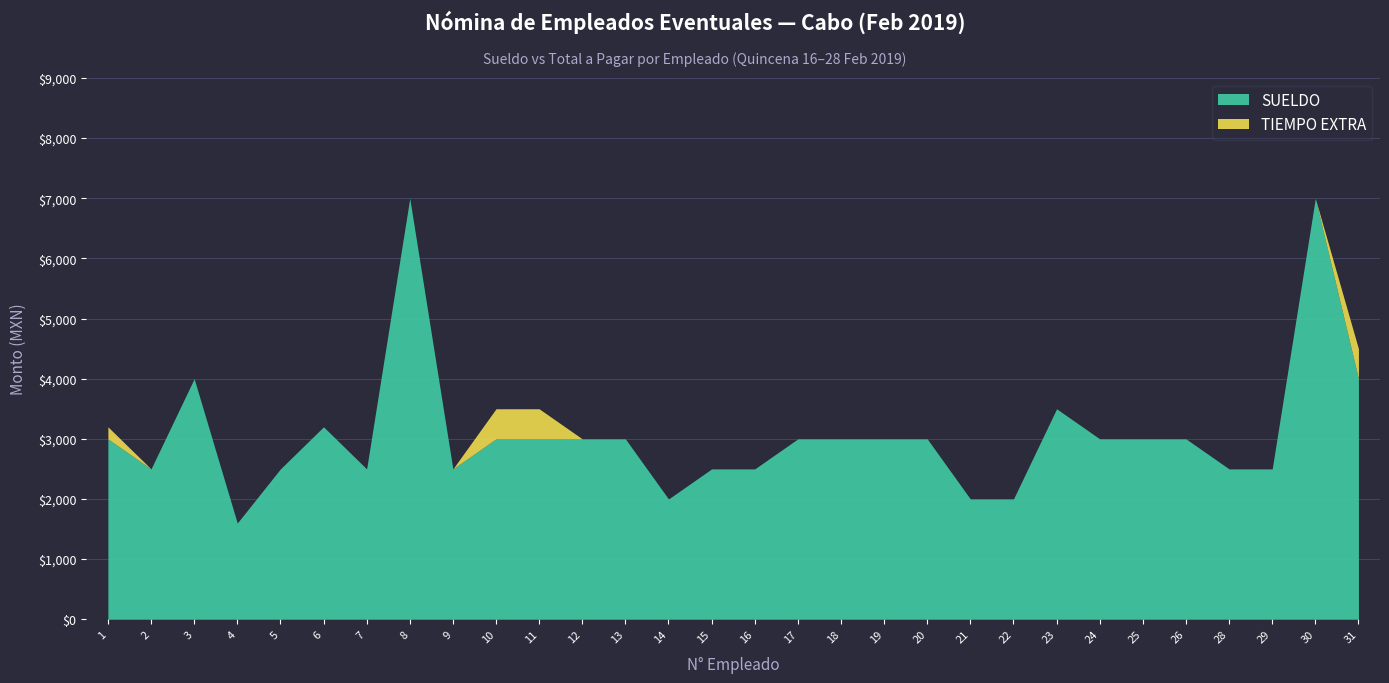

How many lines are shown in the chart?

2